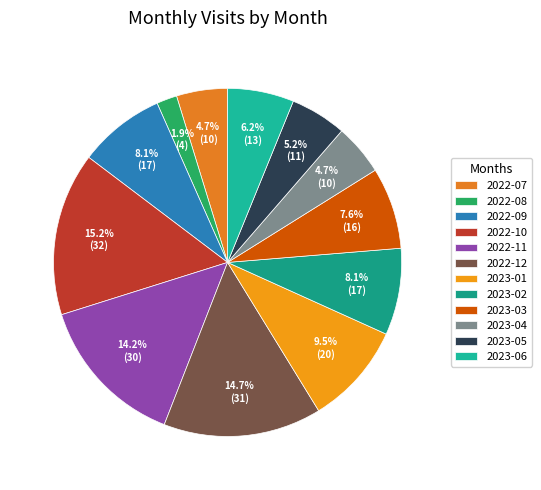

What portion of the pie excludes 2022-08?

98.1%